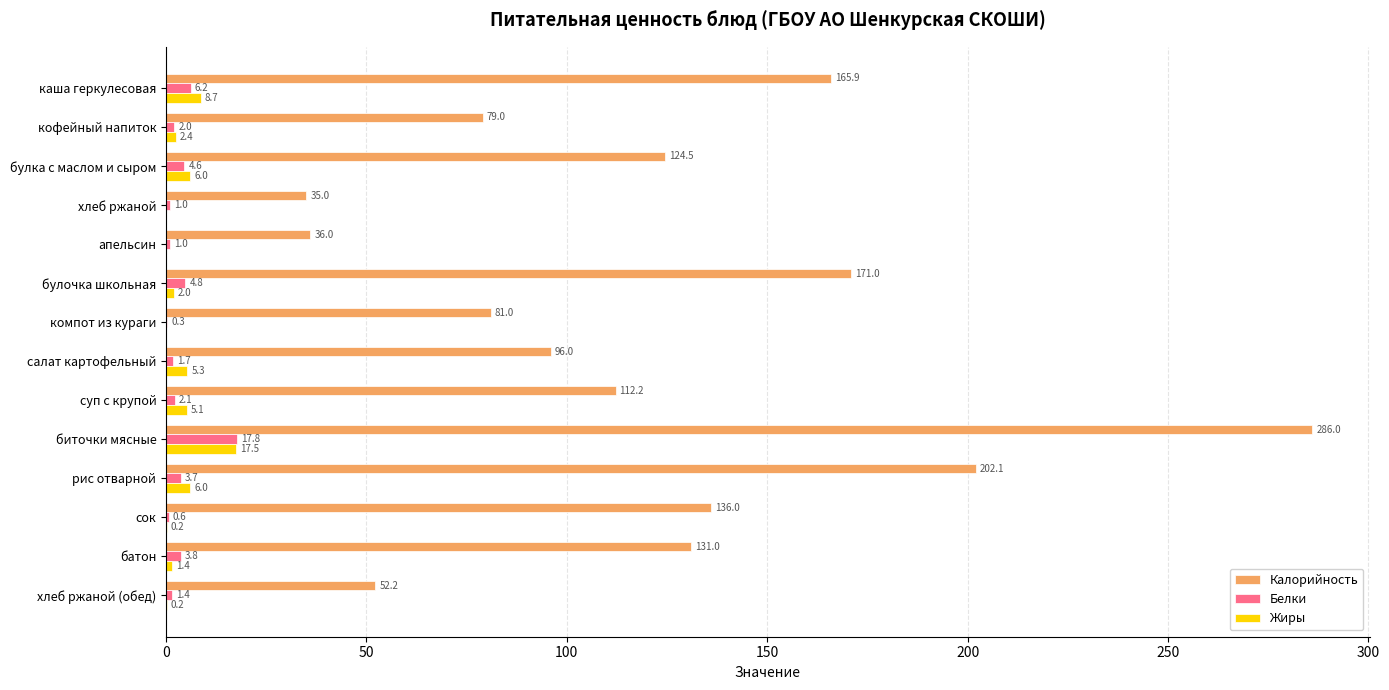

Where is Жиры nearest to the value 8?

каша геркулесовая